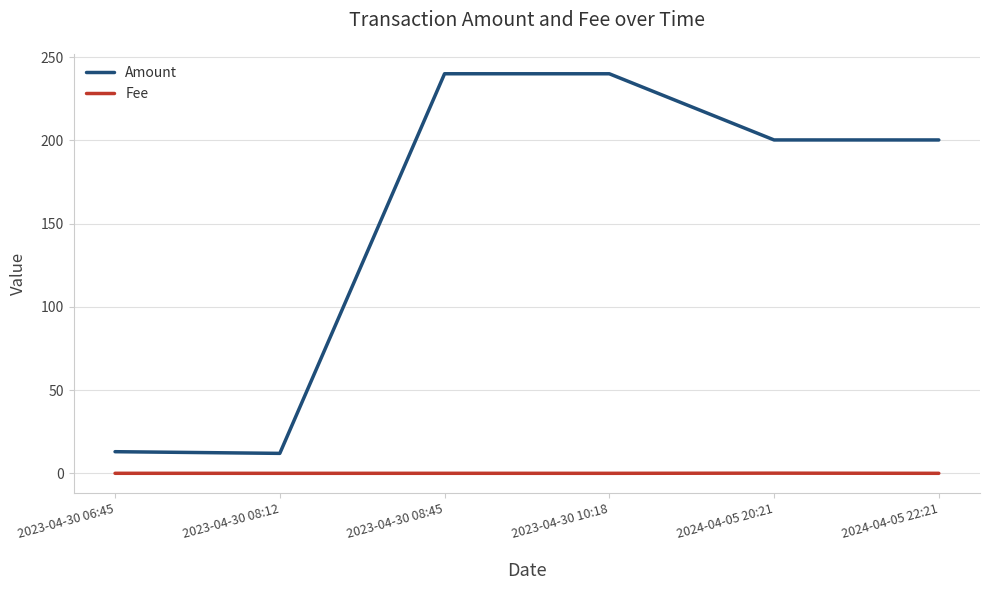

What is the greatest value displayed?

240.0